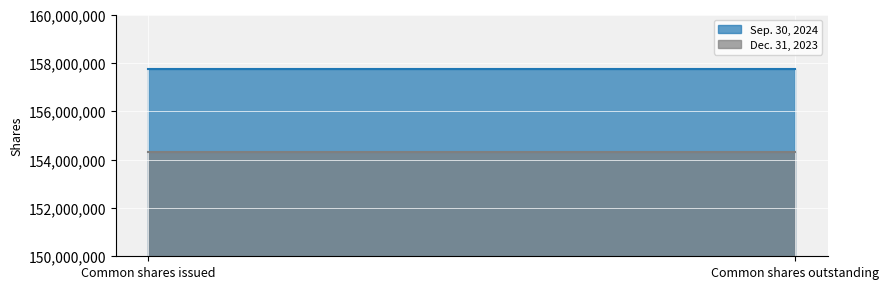

What is the value of the Dec. 31, 2023 point at the 1st from the left?

154332366